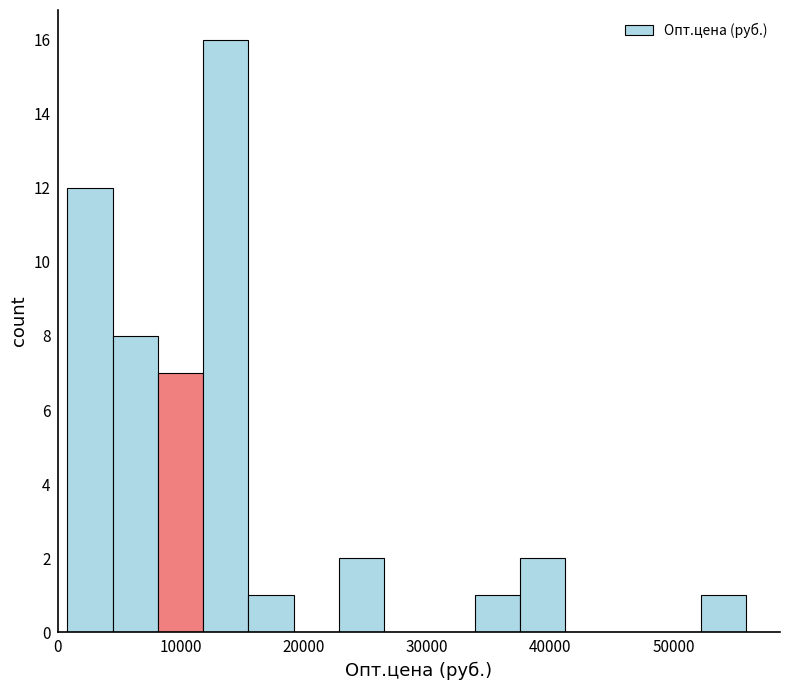

Read against the x-axis, roughly where is the centre of the tallest bar?

14000